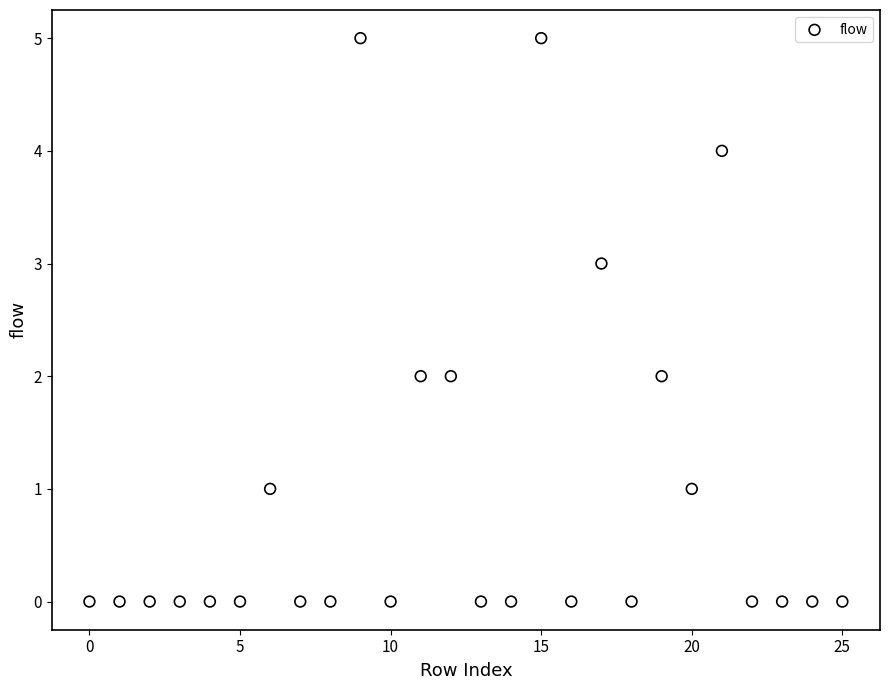

What is the range of Y values (max minus min)?

5